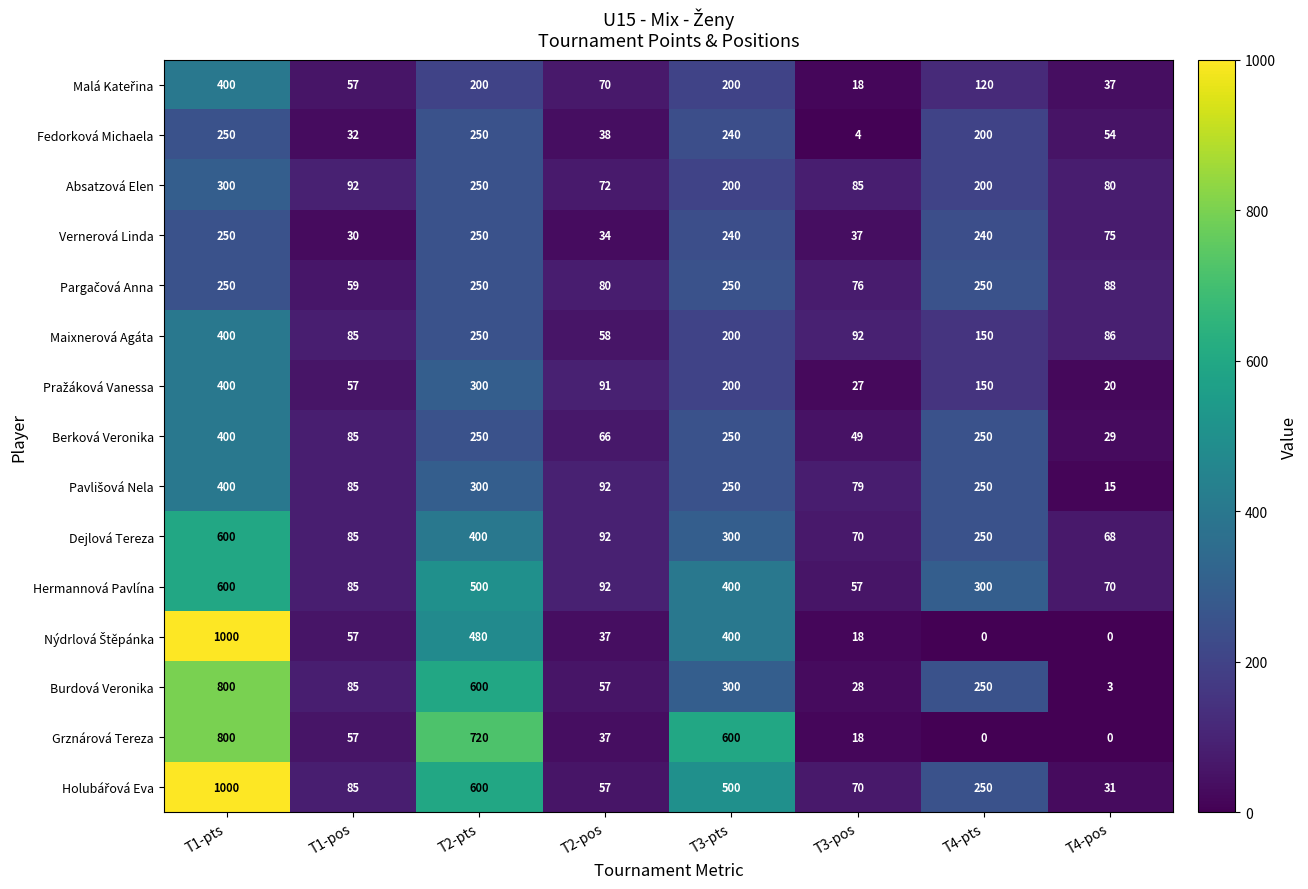

What is the difference between the Vernerová Linda values at T4-pts and T3-pos?

203